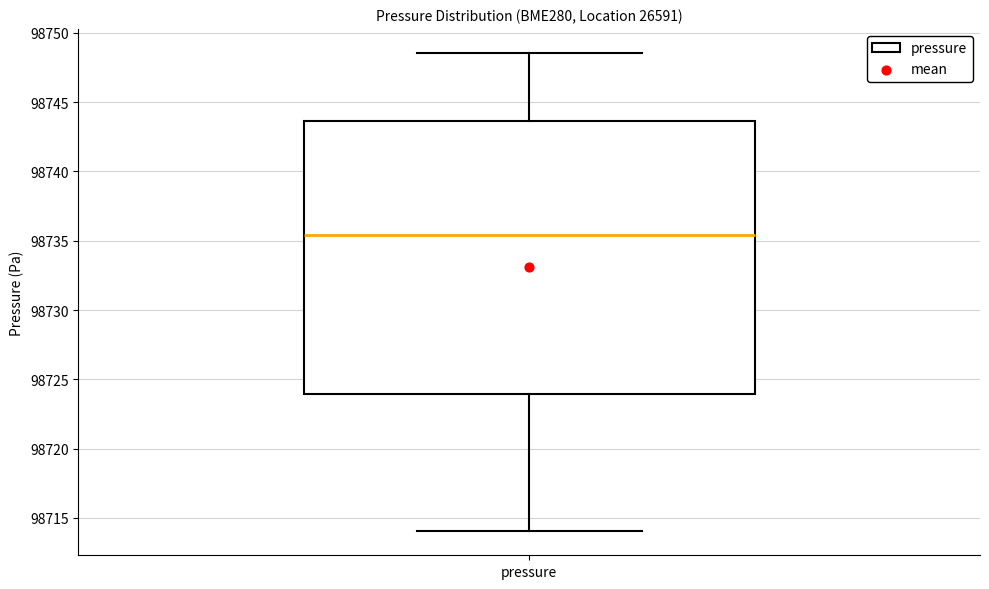

Read this box plot against the y-axis: the position of the median line, the range covered by the box, and the ends of both whiskers. The values are not printed on the chart, so give them approximately, as read against the axis.

median 98735.5, box 98724.0 to 98743.5, whiskers 98714.0 to 98748.5